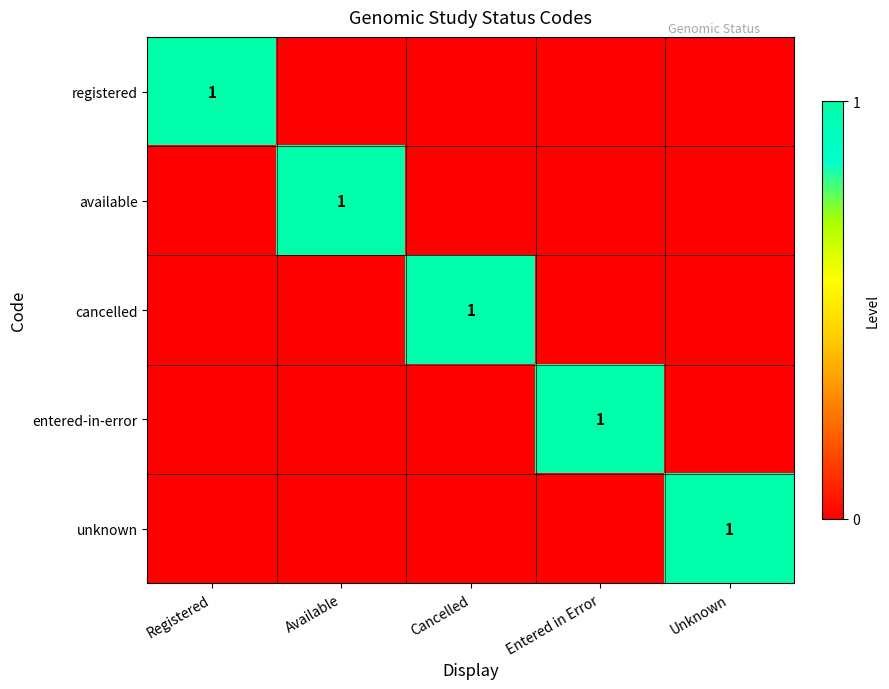

The value of available at Available is 0. True or false?

False